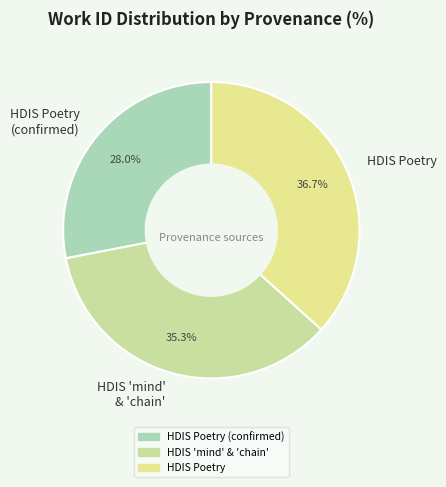

Is there any slice that represents more than half of the pie?

No